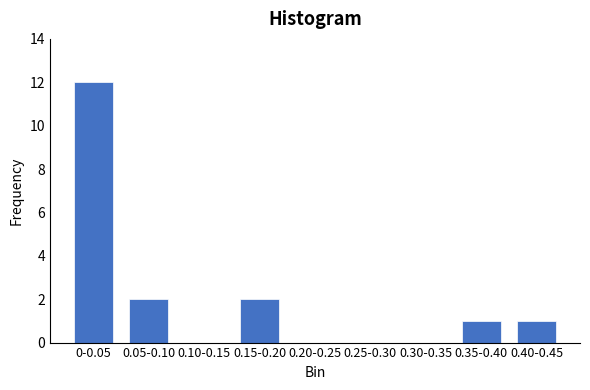

Reading right to left, extract all data points from this chart.

0.40-0.45=1	0.35-0.40=1	0.30-0.35=0	0.25-0.30=0	0.20-0.25=0	0.15-0.20=2	0.10-0.15=0	0.05-0.10=2	0-0.05=12